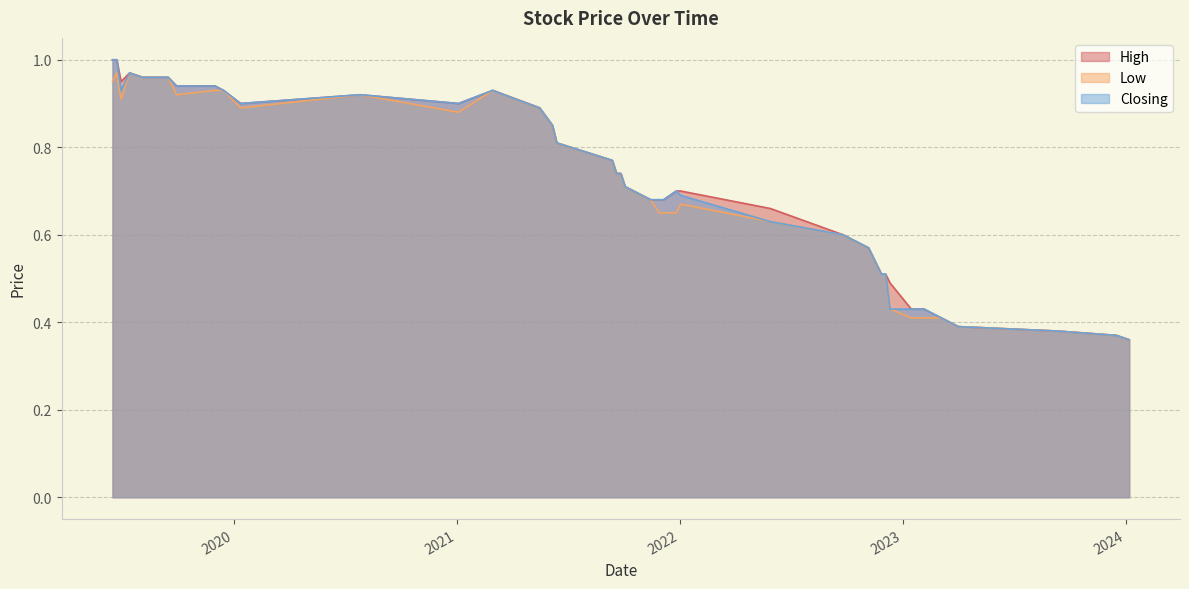

True or false: Closing has a value of 0.9 at 30/06/2019.

True